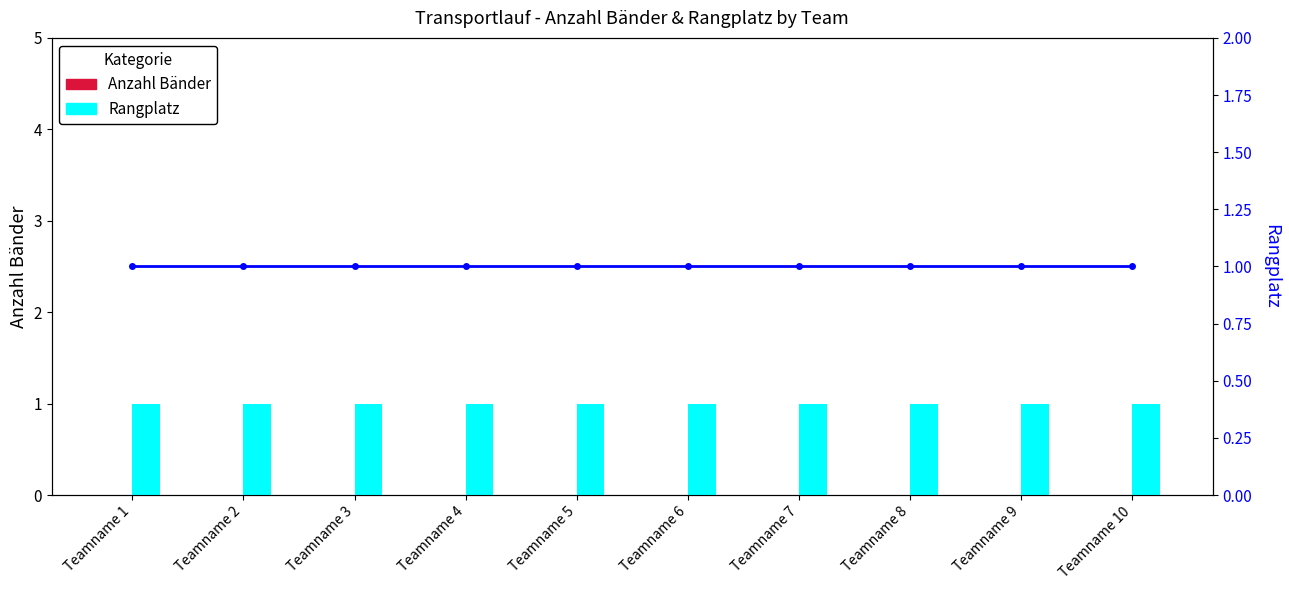

Reading right to left, list all the values displayed in this chart.

Anzahl Bänder: Teamname 10=0	Teamname 9=0	Teamname 8=0	Teamname 7=0	Teamname 6=0	Teamname 5=0	Teamname 4=0	Teamname 3=0	Teamname 2=0	Teamname 1=0
Rangplatz: Teamname 10=1	Teamname 9=1	Teamname 8=1	Teamname 7=1	Teamname 6=1	Teamname 5=1	Teamname 4=1	Teamname 3=1	Teamname 2=1	Teamname 1=1
Rangplatz (line): Teamname 10=1	Teamname 9=1	Teamname 8=1	Teamname 7=1	Teamname 6=1	Teamname 5=1	Teamname 4=1	Teamname 3=1	Teamname 2=1	Teamname 1=1